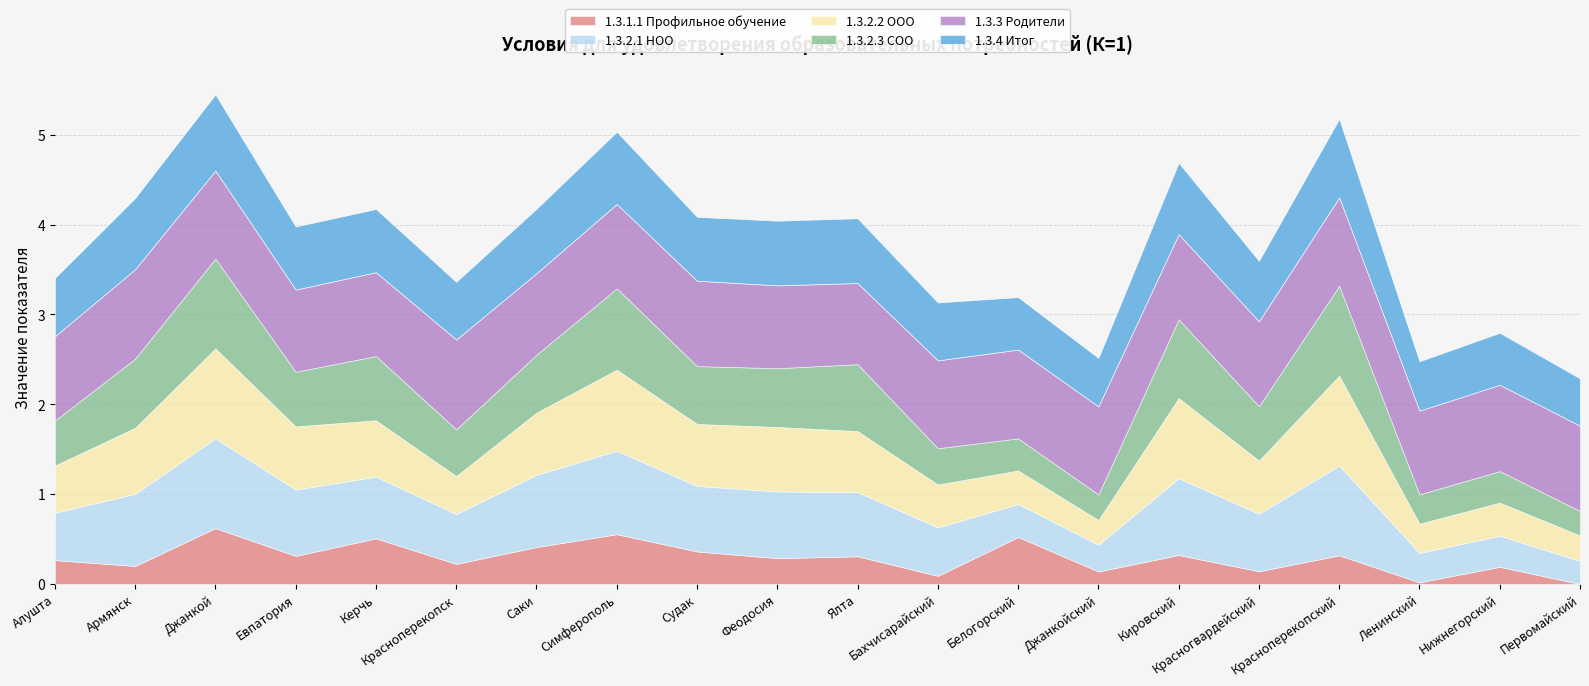

How many interior local valleys does the 1.3.2.3 СОО series have?

6